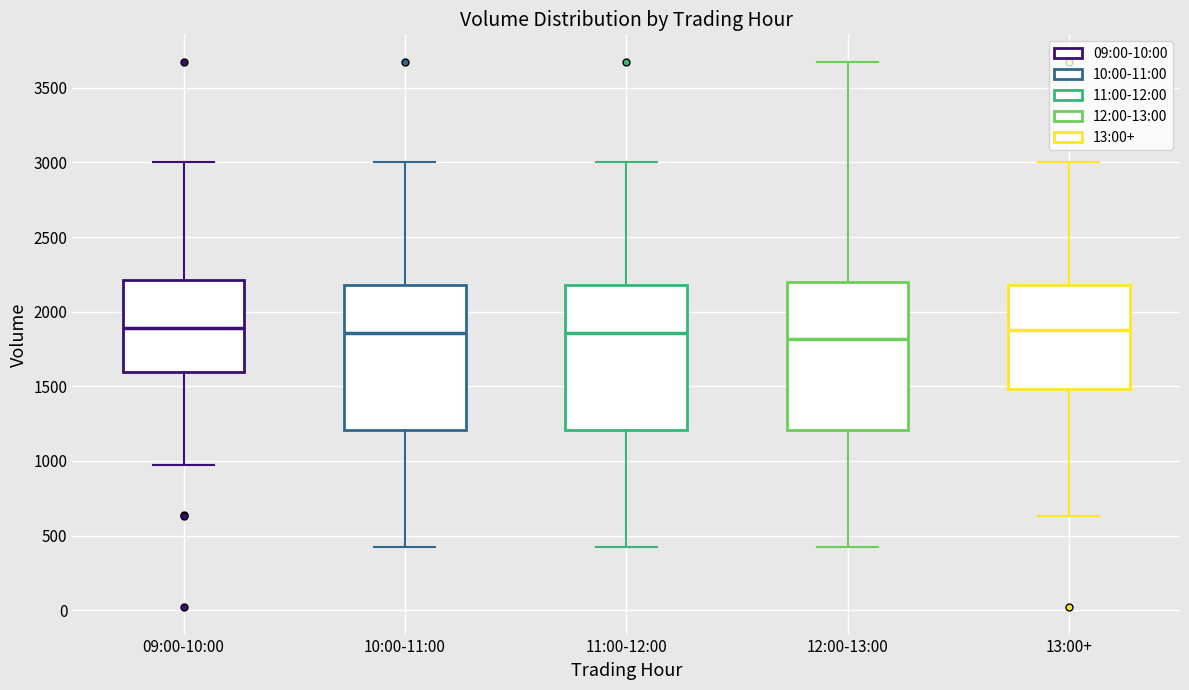

Reading left to right, transcribe this box plot: for each box, give where its median line is, the range the box spans, and where its two whiskers end, as read against the y-axis. The values are not printed on the chart, so give them approximately, as read against the axis.

09:00-10:00: median 1900, box 1600 to 2200, whiskers 950 to 3000
10:00-11:00: median 1850, box 1200 to 2200, whiskers 400 to 3000
11:00-12:00: median 1850, box 1200 to 2200, whiskers 400 to 3000
12:00-13:00: median 1800, box 1200 to 2200, whiskers 400 to 3700
13:00+: median 1900, box 1500 to 2200, whiskers 650 to 3000